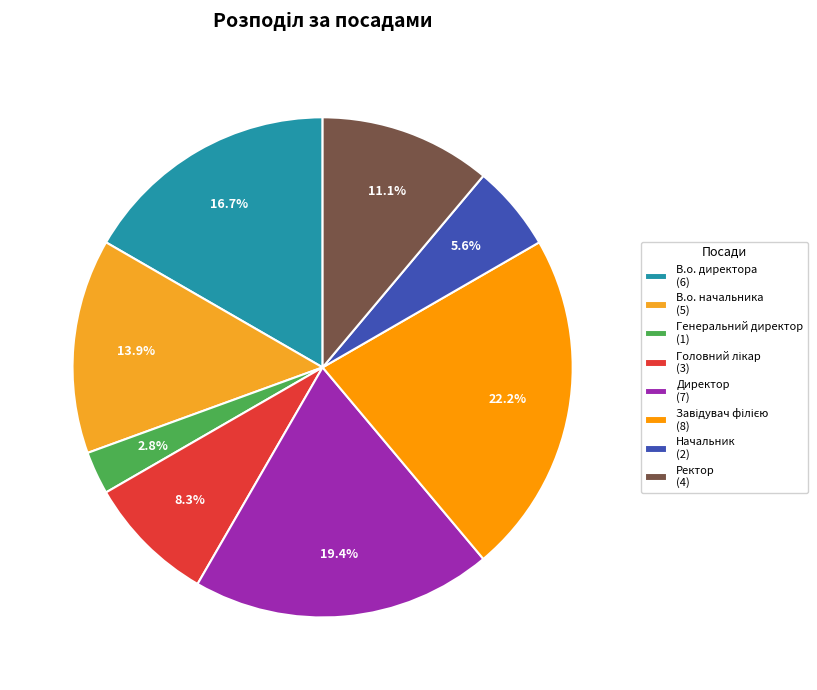

Rank the categories by value from lowest to highest.

Генеральний директор, Начальник, Головний лікар, Ректор, В.о. начальника, В.о. директора, Директор, Завідувач філією